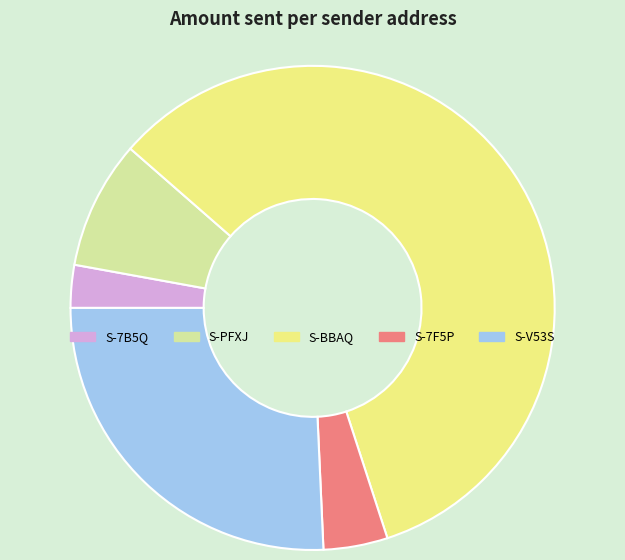

Do S-7F5P and S-7B5Q together represent more than half of the pie?

No